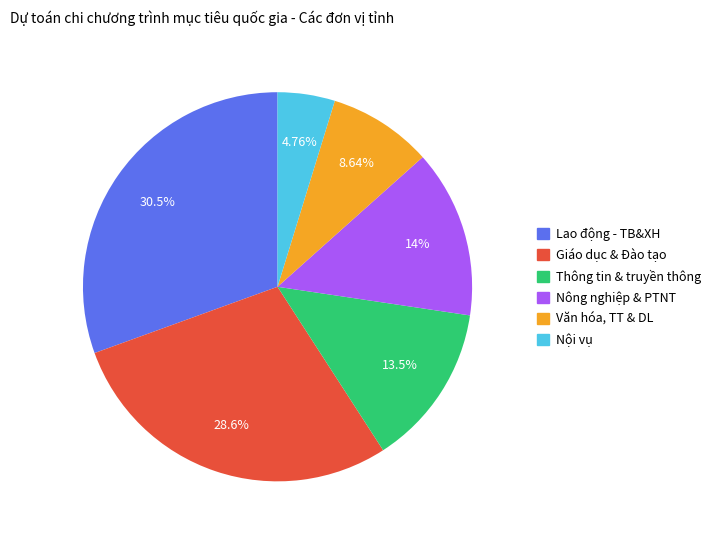

Is the sum of Thông tin & truyền thông and Lao động - TB&XH greater than half?

No